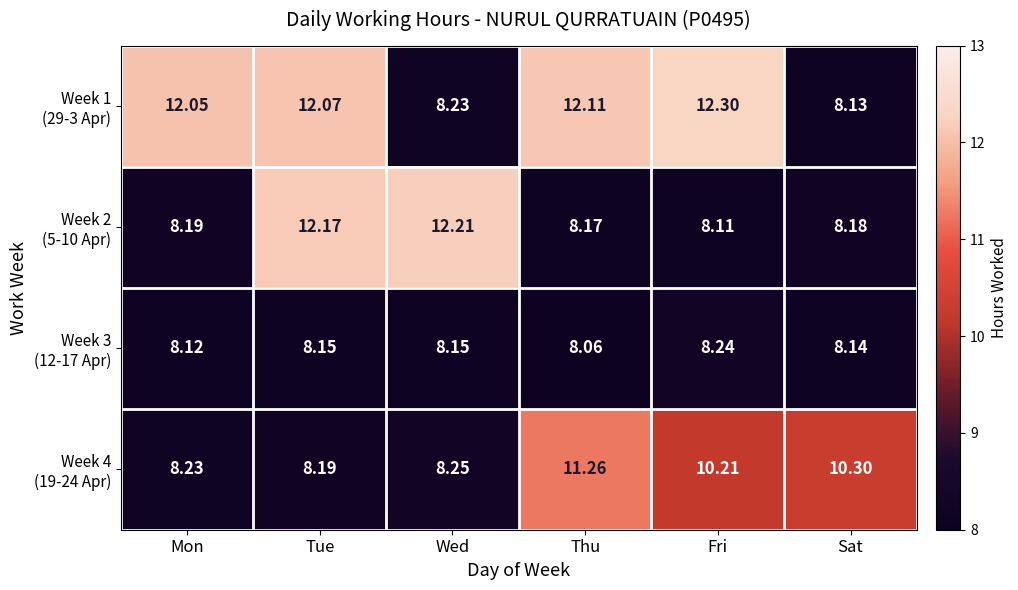

How many data points does each series have?

6